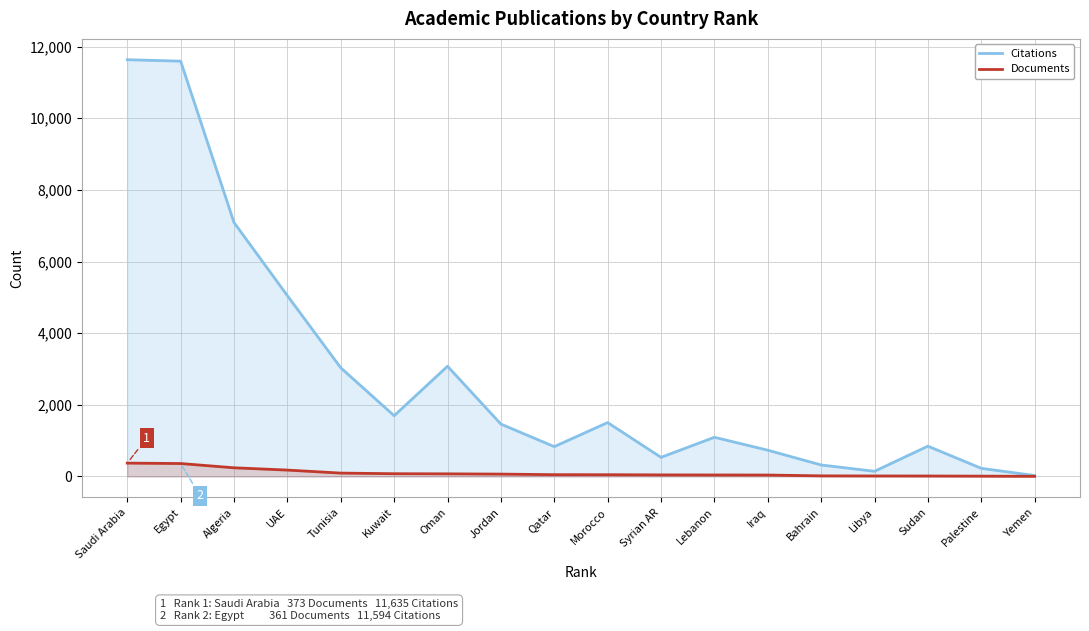

What is the difference between the maximum and minimum values in the Citations series?

11609